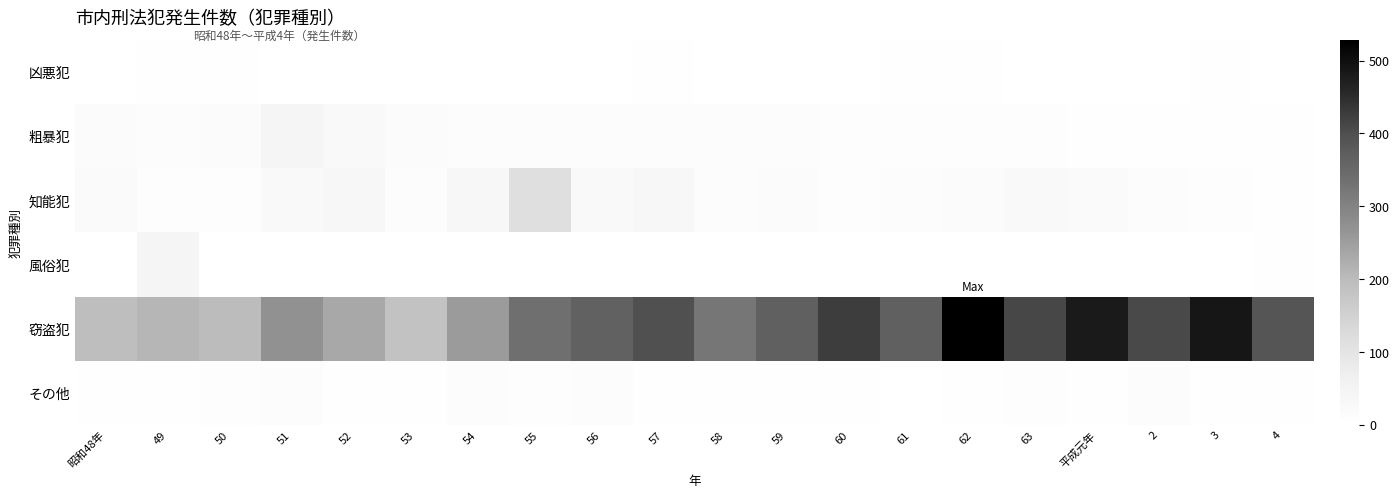

Reading left to right, what are all the values shown in this chart?

凶悪犯: 昭和48年=0	49=3	50=3	51=1	52=1	53=0	54=2	55=2	56=1	57=3	58=0	59=2	60=1	61=3	62=4	63=1	平成元年=2	2=2	3=4	4=1
粗暴犯: 昭和48年=18	49=11	50=17	51=44	52=25	53=15	54=13	55=14	56=14	57=11	58=13	59=12	60=7	61=7	62=9	63=8	平成元年=3	2=5	3=5	4=3
知能犯: 昭和48年=21	49=7	50=9	51=24	52=32	53=12	54=34	55=115	56=23	57=32	58=14	59=15	60=9	61=14	62=18	63=23	平成元年=19	2=11	3=10	4=3
風俗犯: 昭和48年=1	49=44	50=0	51=2	52=1	53=0	54=1	55=2	56=1	57=2	58=0	59=2	60=0	61=2	62=0	63=0	平成元年=0	2=0	3=2	4=5
窃盗犯: 昭和48年=194	49=209	50=200	51=274	52=232	53=185	54=254	55=338	56=364	57=397	58=323	59=366	60=426	61=367	62=528	63=412	平成元年=479	2=408	3=487	4=389
その他: 昭和48年=6	49=4	50=9	51=13	52=5	53=4	54=14	55=7	56=12	57=4	58=4	59=5	60=3	61=2	62=4	63=9	平成元年=6	2=12	3=6	4=3